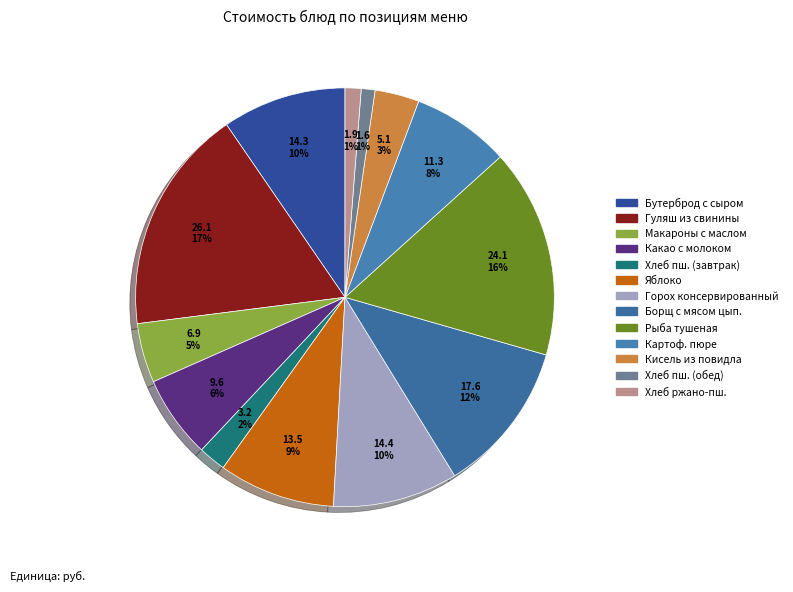

Is there a majority slice in this chart?

No